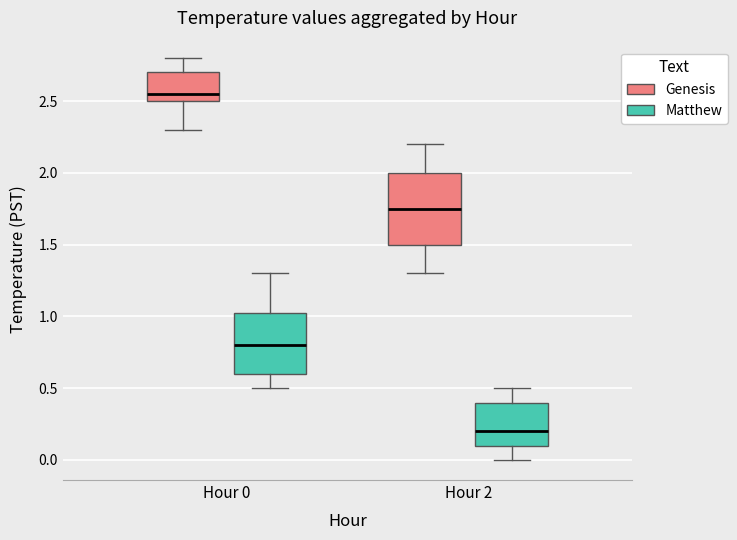

Comparing the boxes themselves (not the whiskers), which one is the tallest?

Hour 2 (Genesis)